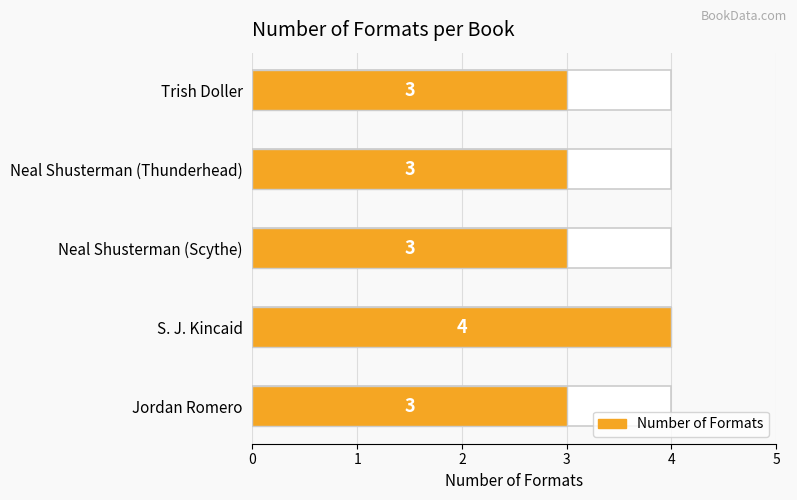

The value at Neal Shusterman (Thunderhead) is 5. True or false?

False